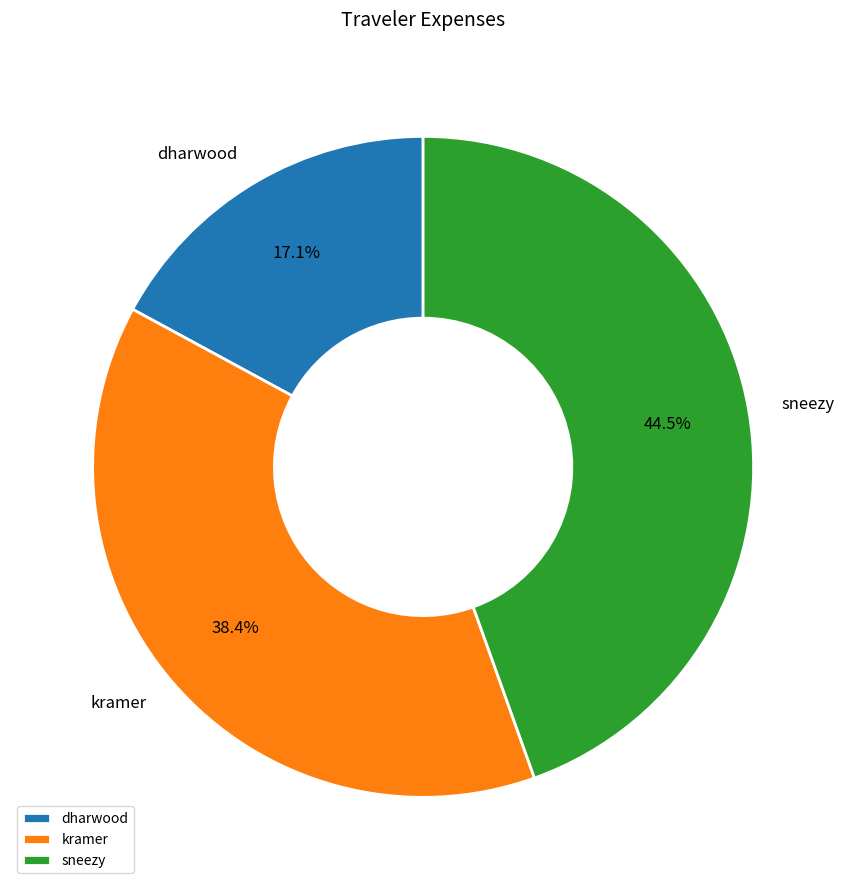

How many slices are in this pie chart?

3